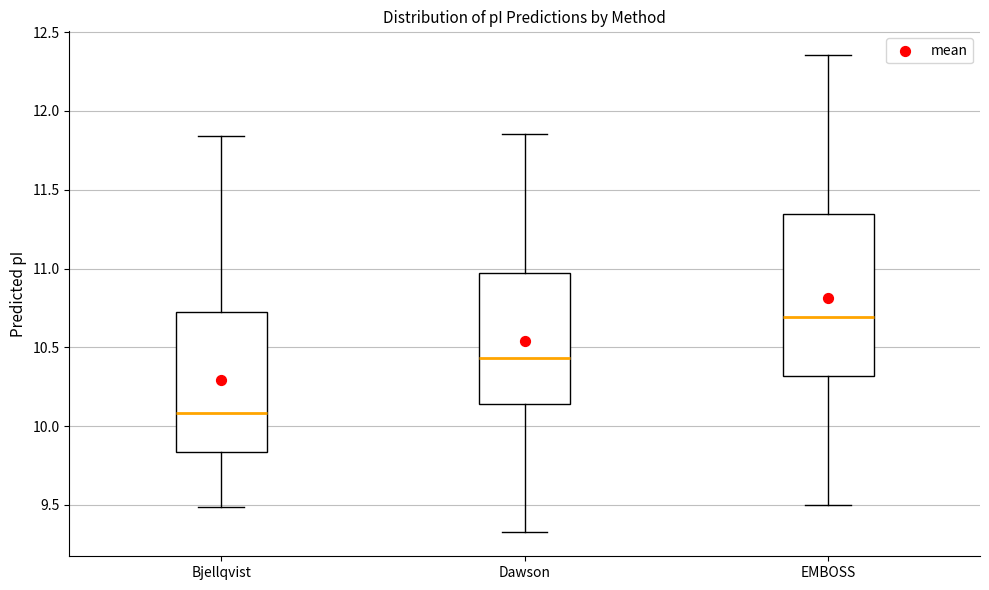

Reading left to right, read every box against the y-axis: the position of its median line, the range the box covers, and the ends of its whiskers. The values are not printed on the chart, so give them approximately, as read against the axis.

Bjellqvist: median 10.10, box 9.85 to 10.75, whiskers 9.50 to 11.85
Dawson: median 10.45, box 10.15 to 10.95, whiskers 9.35 to 11.85
EMBOSS: median 10.70, box 10.30 to 11.35, whiskers 9.50 to 12.35